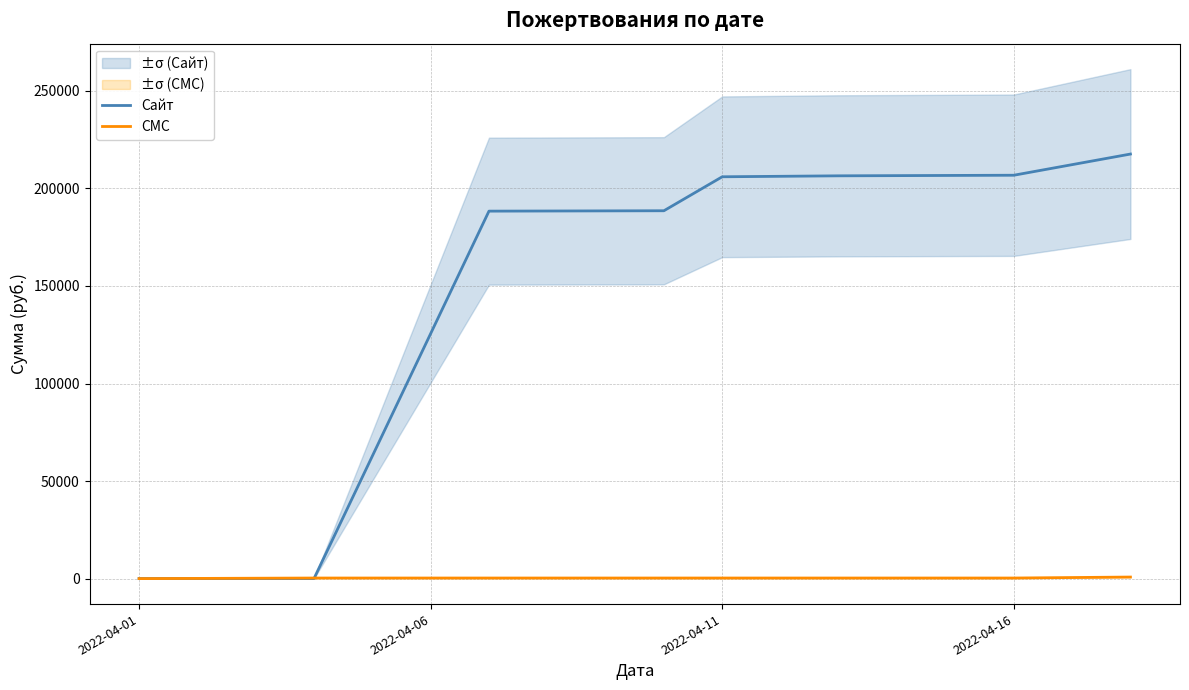

What is the average value of the СМС series?

325.0